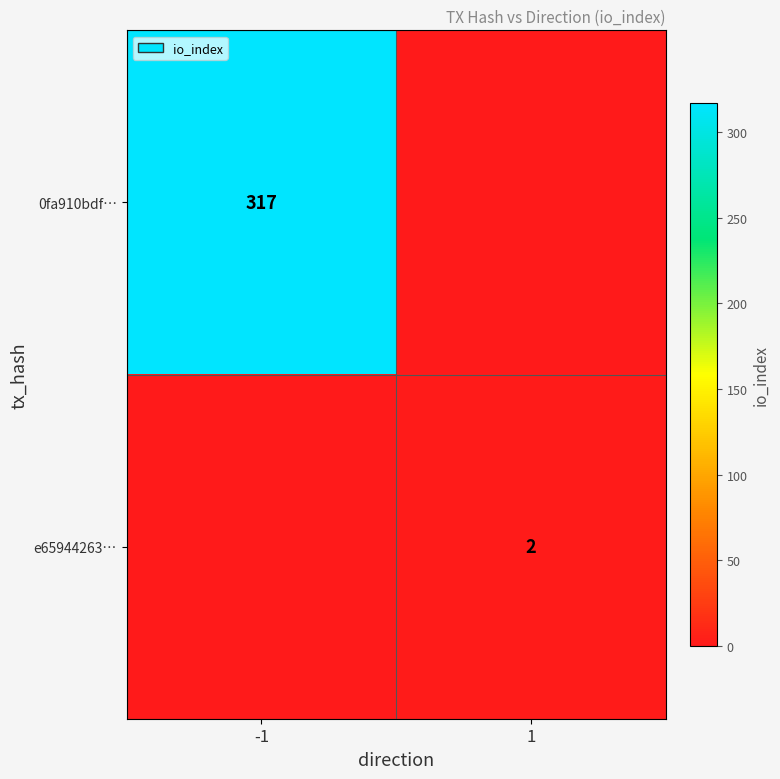

How many series are shown in this chart?

2